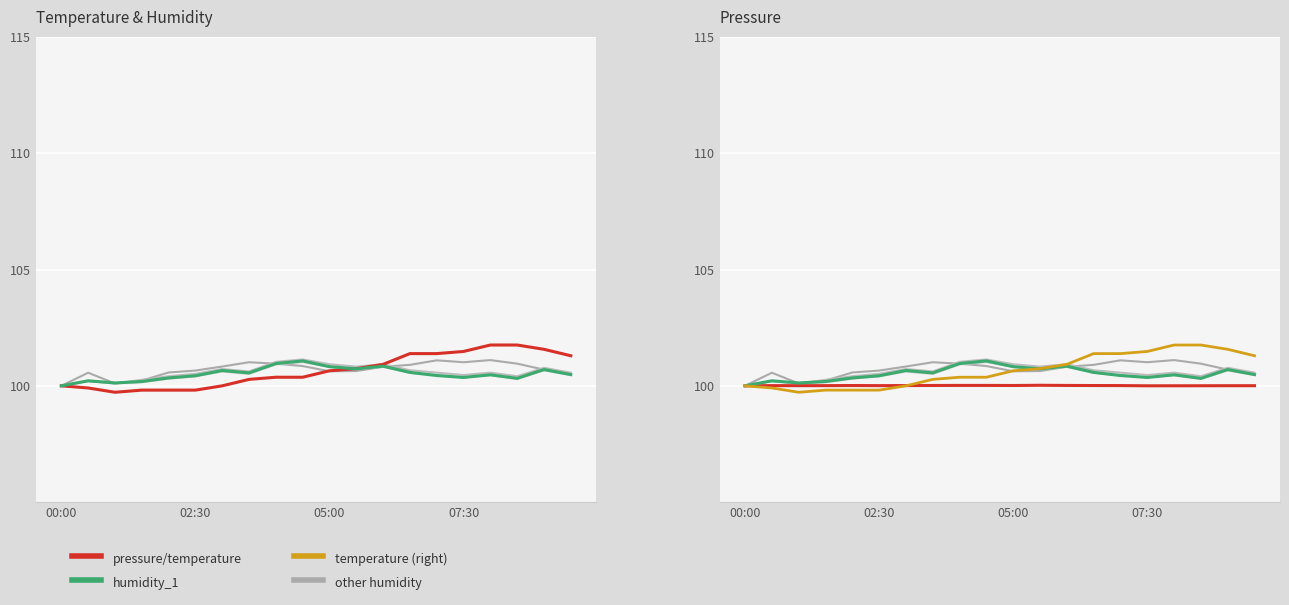

What is the difference between the highest and lowest values at 18?

1.6